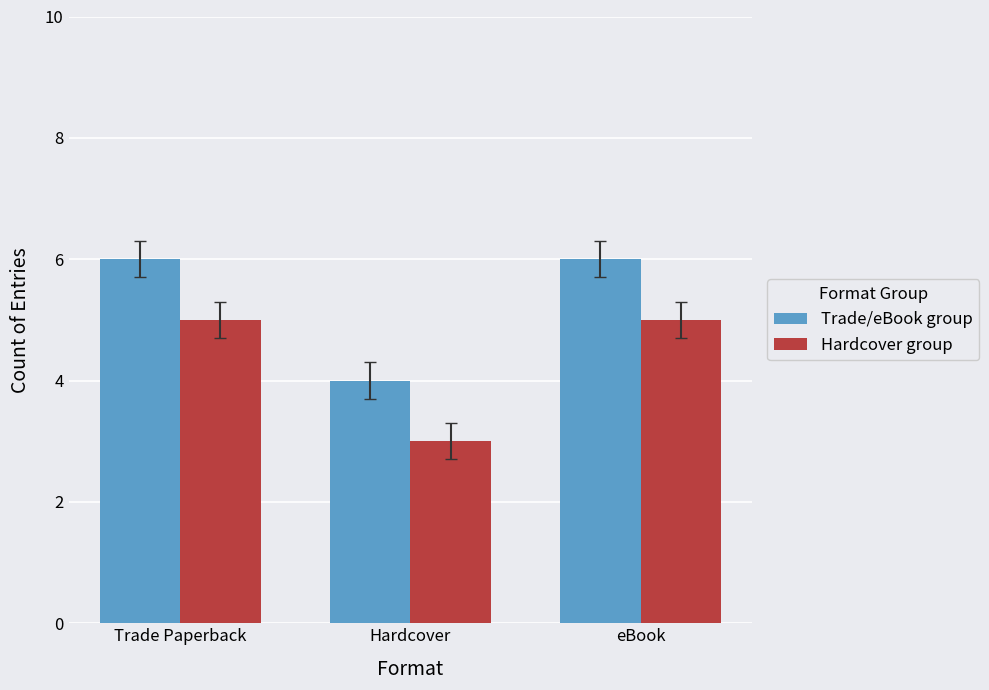

Reading right to left, transcribe all the data shown in this chart.

Trade/eBook group: 6	4	6
Hardcover group: 5	3	5